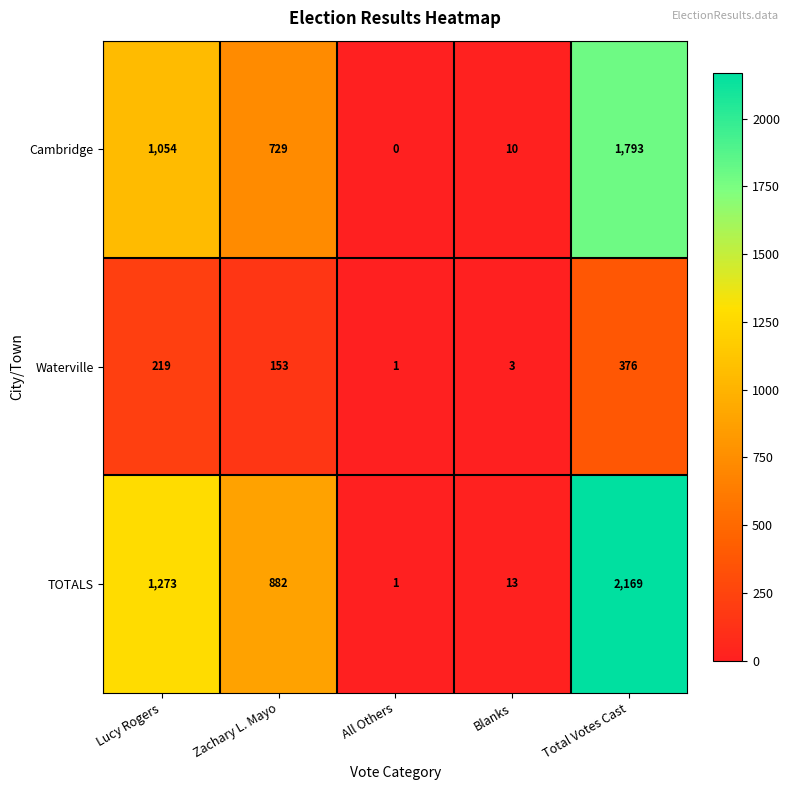

Reading right to left, transcribe all the data shown in this chart.

Cambridge: 1793	10	0	729	1054
Waterville: 376	3	1	153	219
TOTALS: 2169	13	1	882	1273